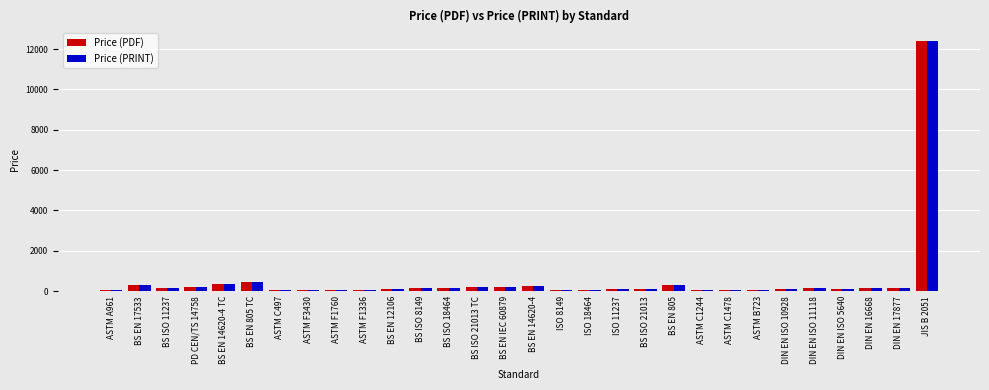

The Price (PRINT) series shows 134.0 at BS ISO 21013. True or false?

True